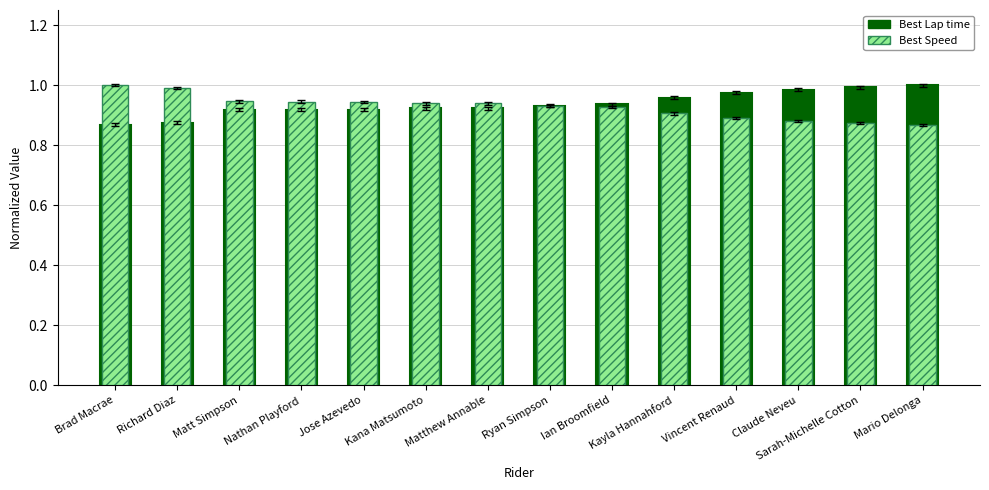

At how many categories does at least one series exceed 0?

14